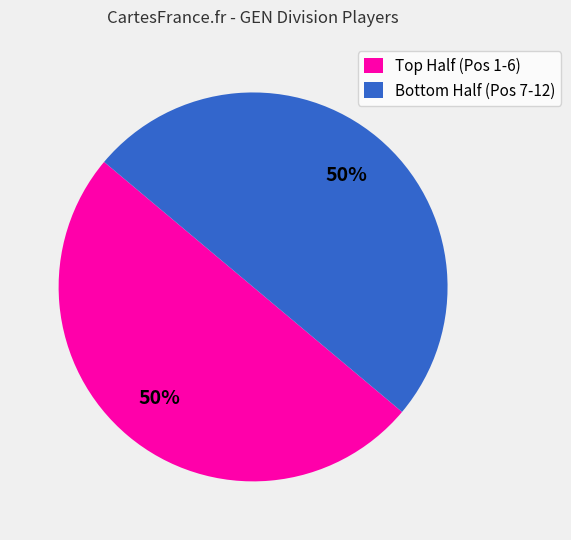

To the nearest percent, what is the average slice percentage?

50%